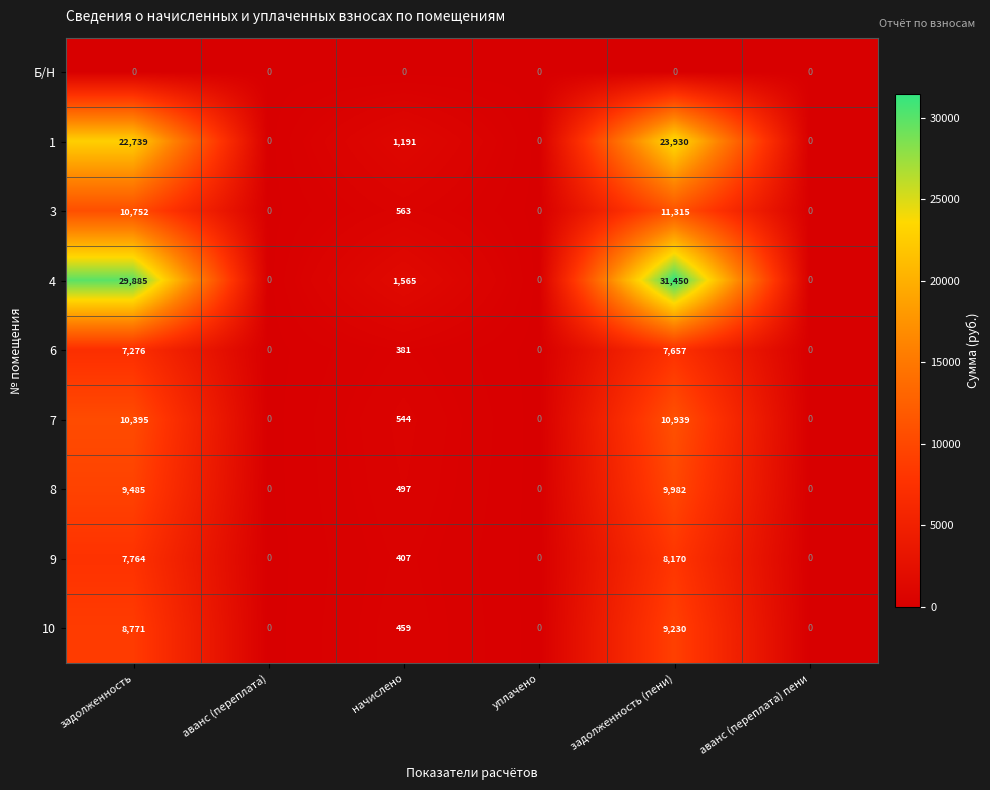

What is the difference between the second highest and second lowest values in the 1 series?

22739